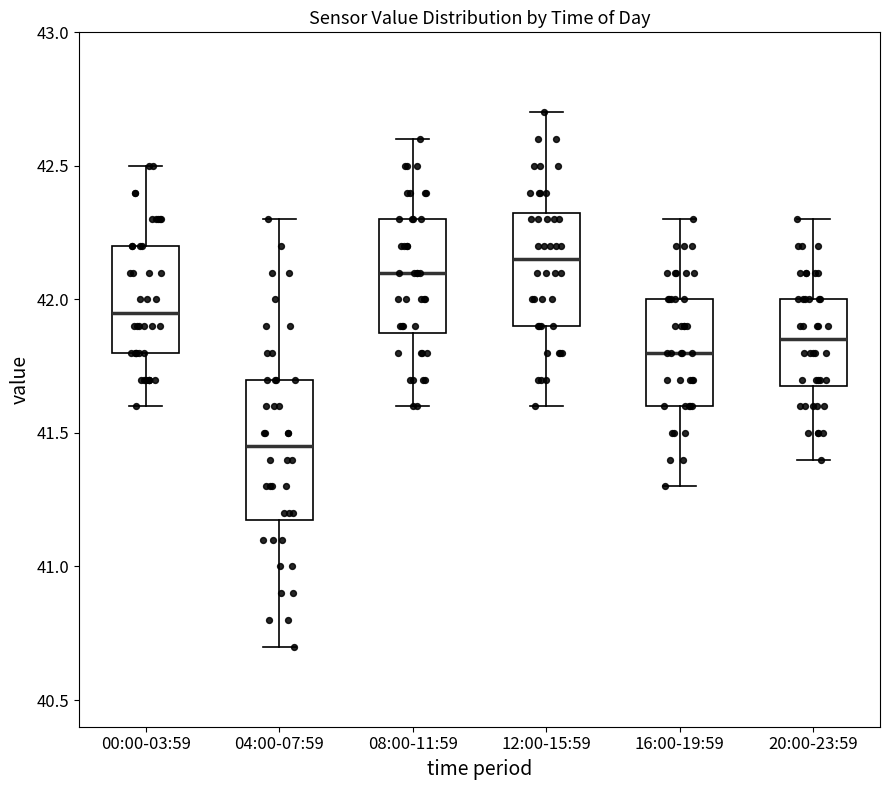

Which box's median line is the highest?

12:00-15:59